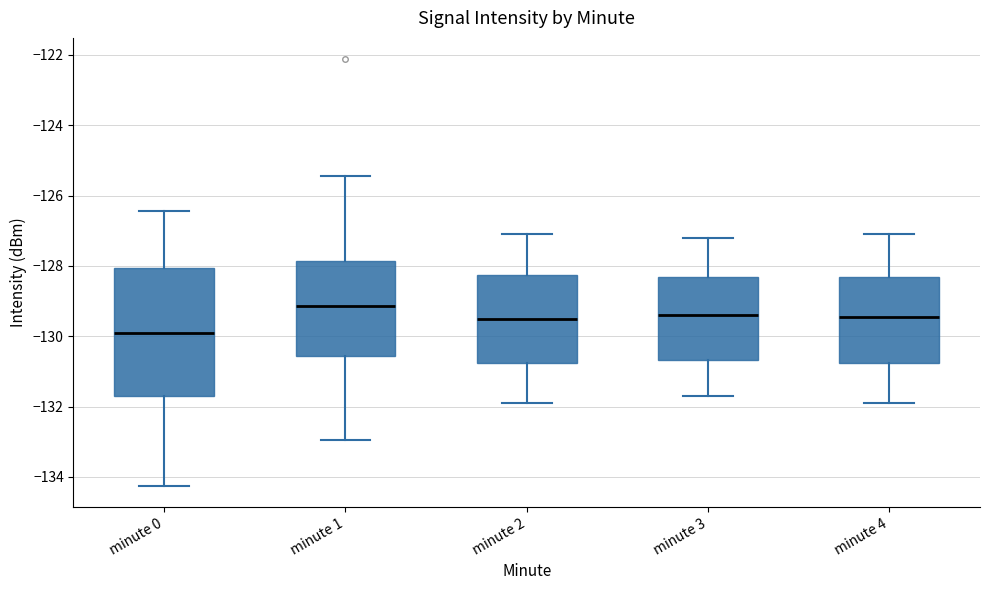

Comparing the boxes themselves (not the whiskers), which one is the tallest?

minute 0